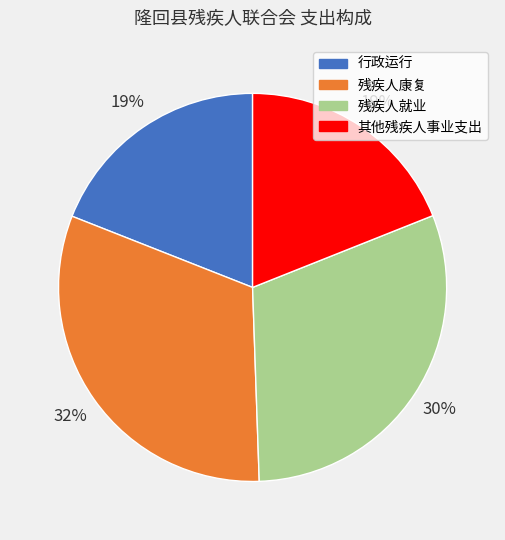

Is it true that 其他残疾人事业支出 is 19% of the pie?

True